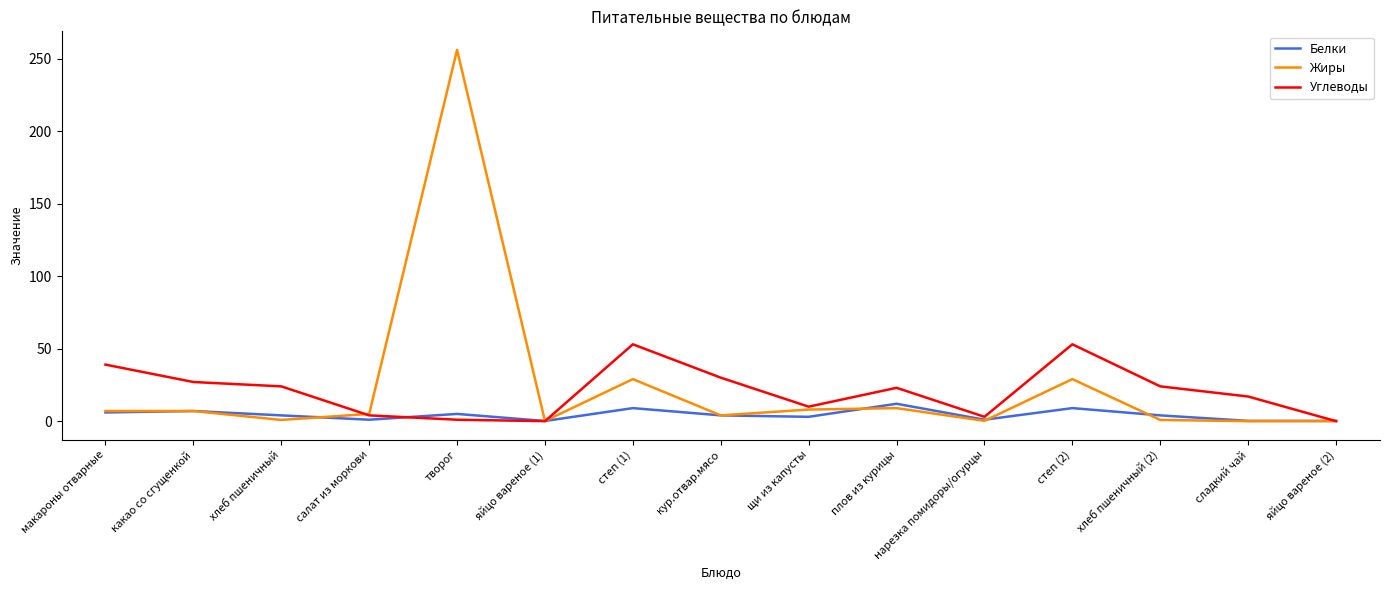

Which label corresponds to the largest value in the chart?

творог